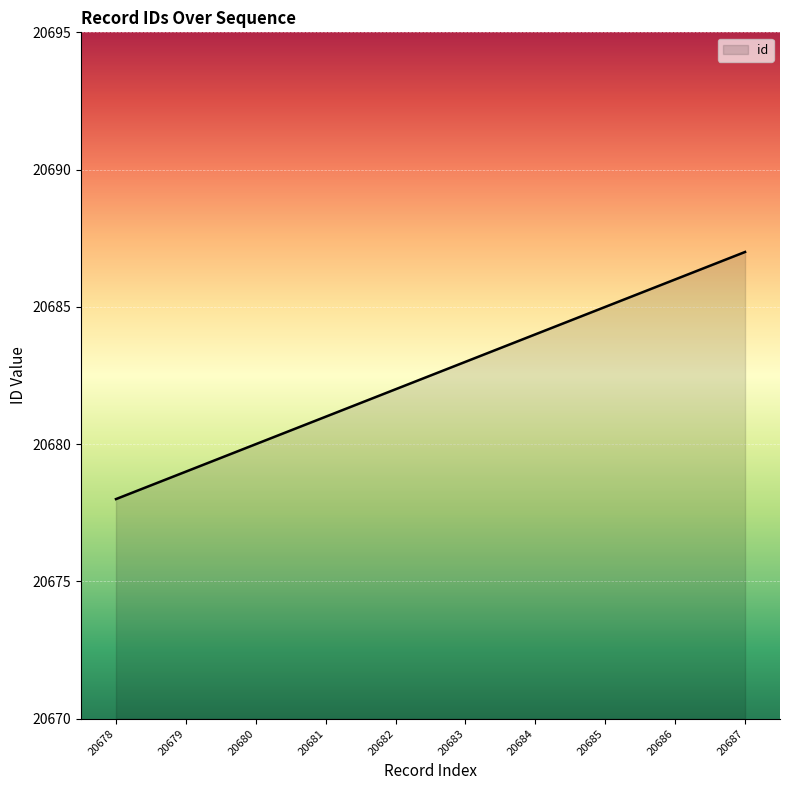

What is the sum of the values at 20685 and 20678?

41363